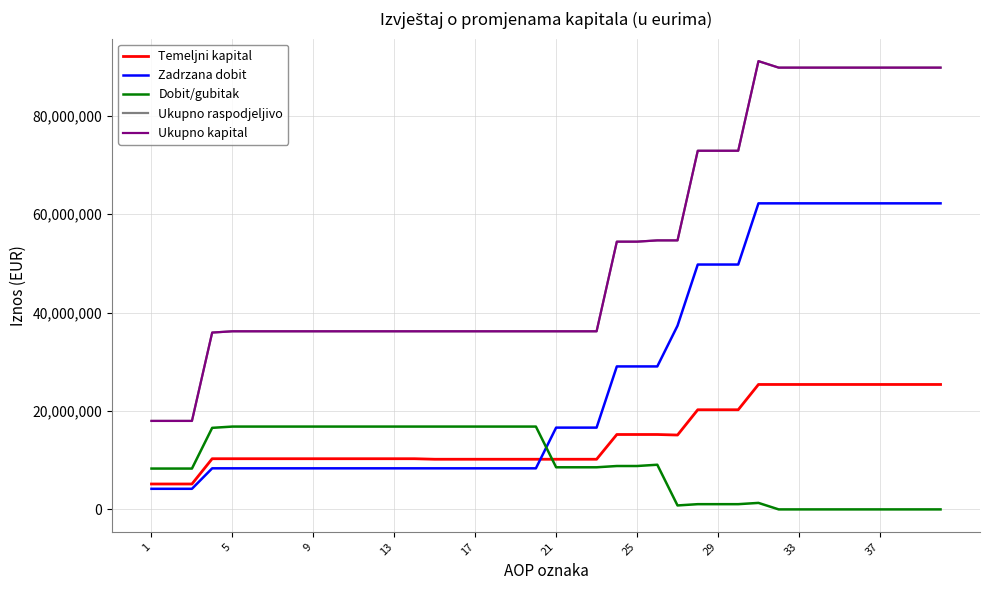

Is this an area chart (filled region under the line)?

No